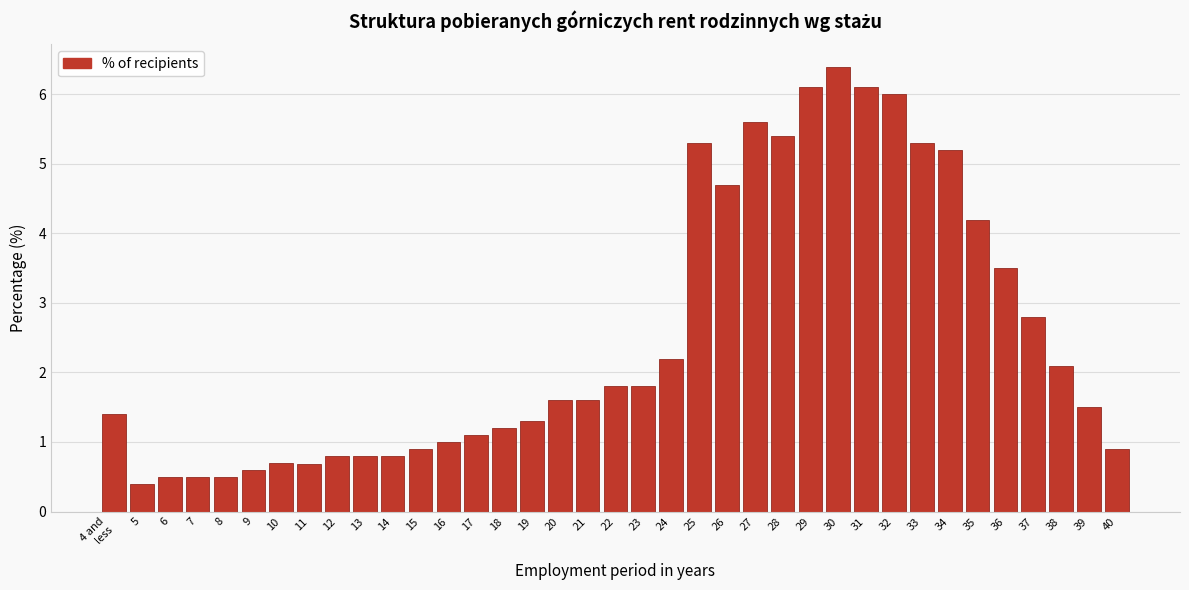

True or false: the data shows 0.7 at 5.

False